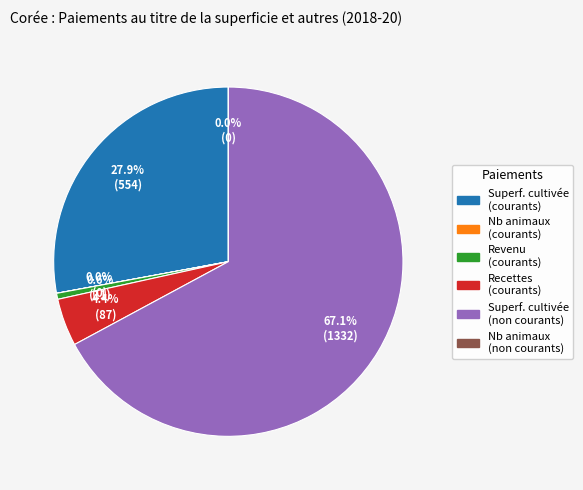

Which category has the biggest portion of the pie?

Paiements au titre de la superficie cultivée (non courants)